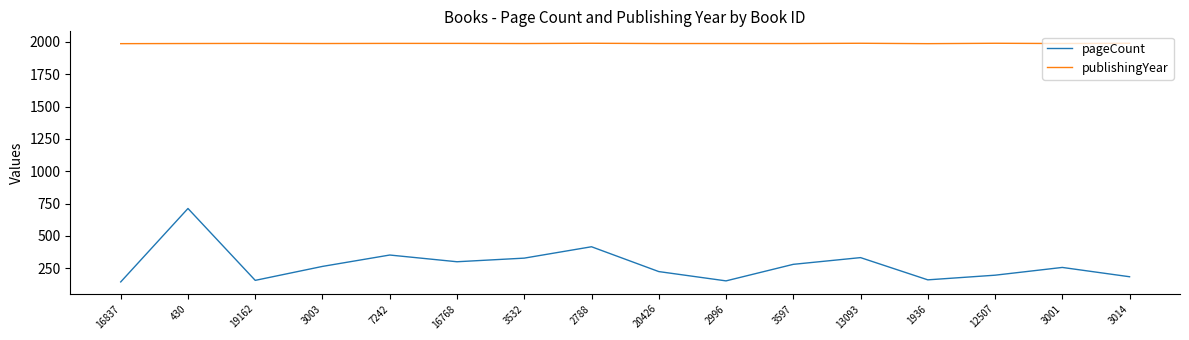

How many publishingYear values are between 1988 and 1990?

14